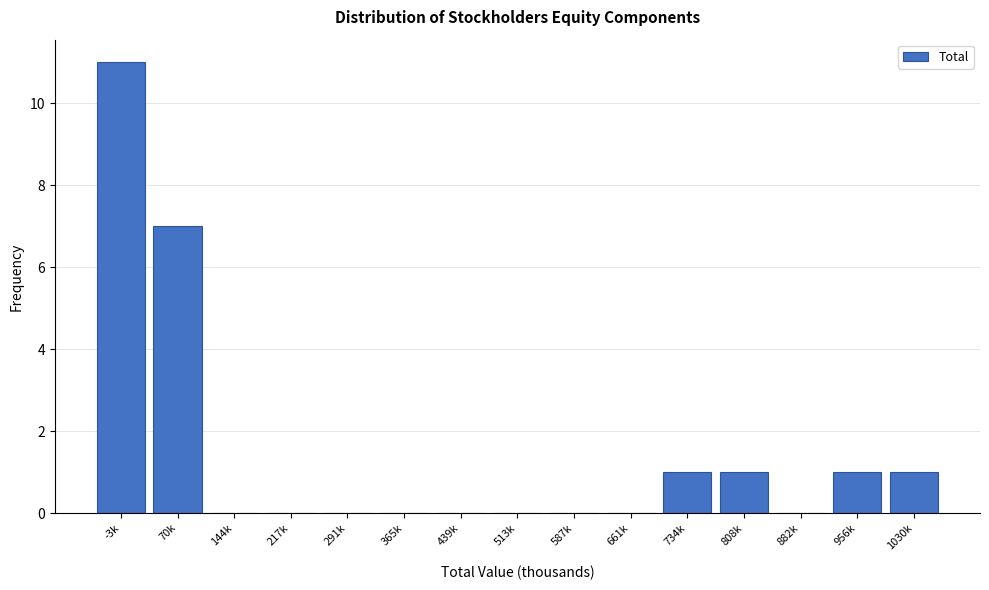

Reading left to right, extract all data points from this chart.

-3k=11	70k=7	144k=0	217k=0	291k=0	365k=0	439k=0	513k=0	587k=0	661k=0	734k=1	808k=1	882k=0	956k=1	1030k=1